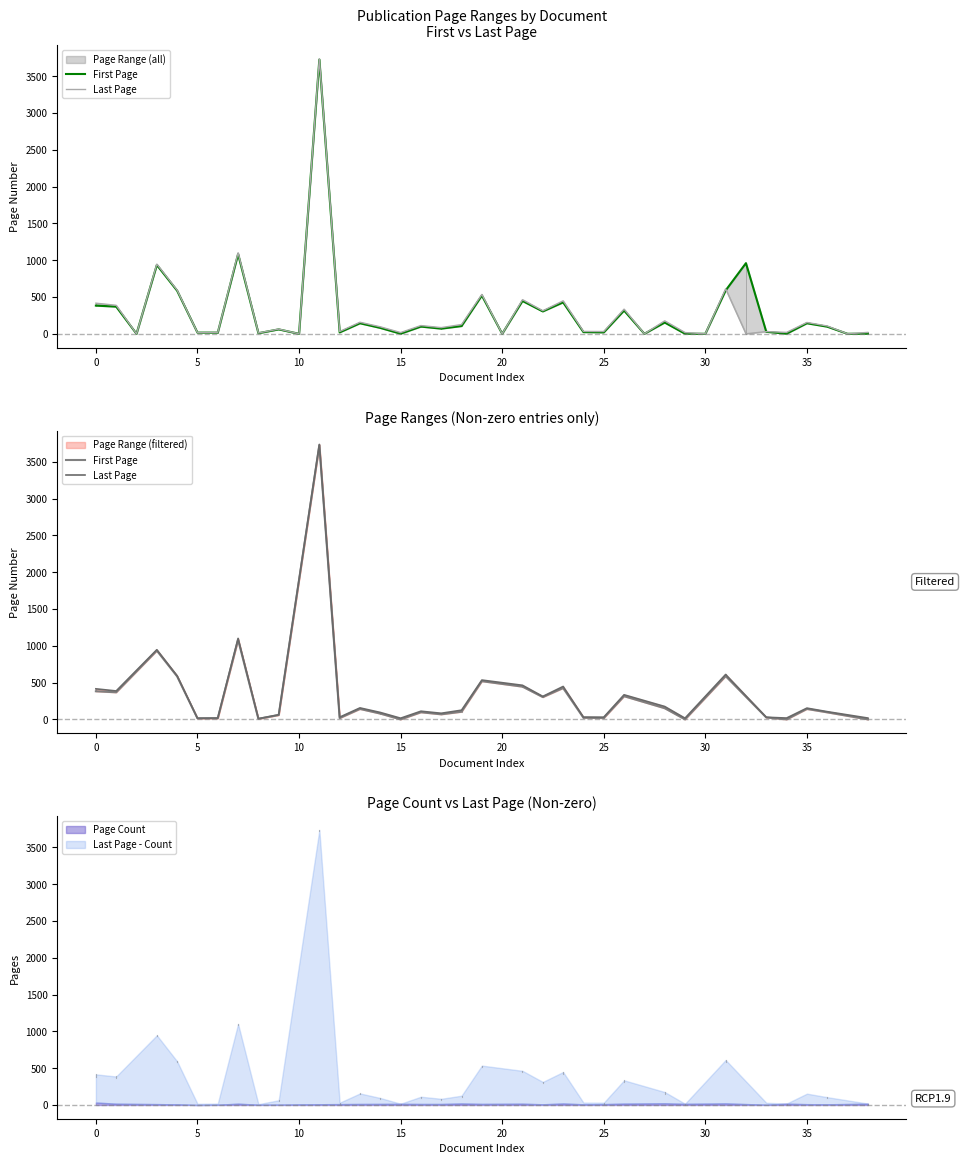

How many data points in First Page are less than 105?

16